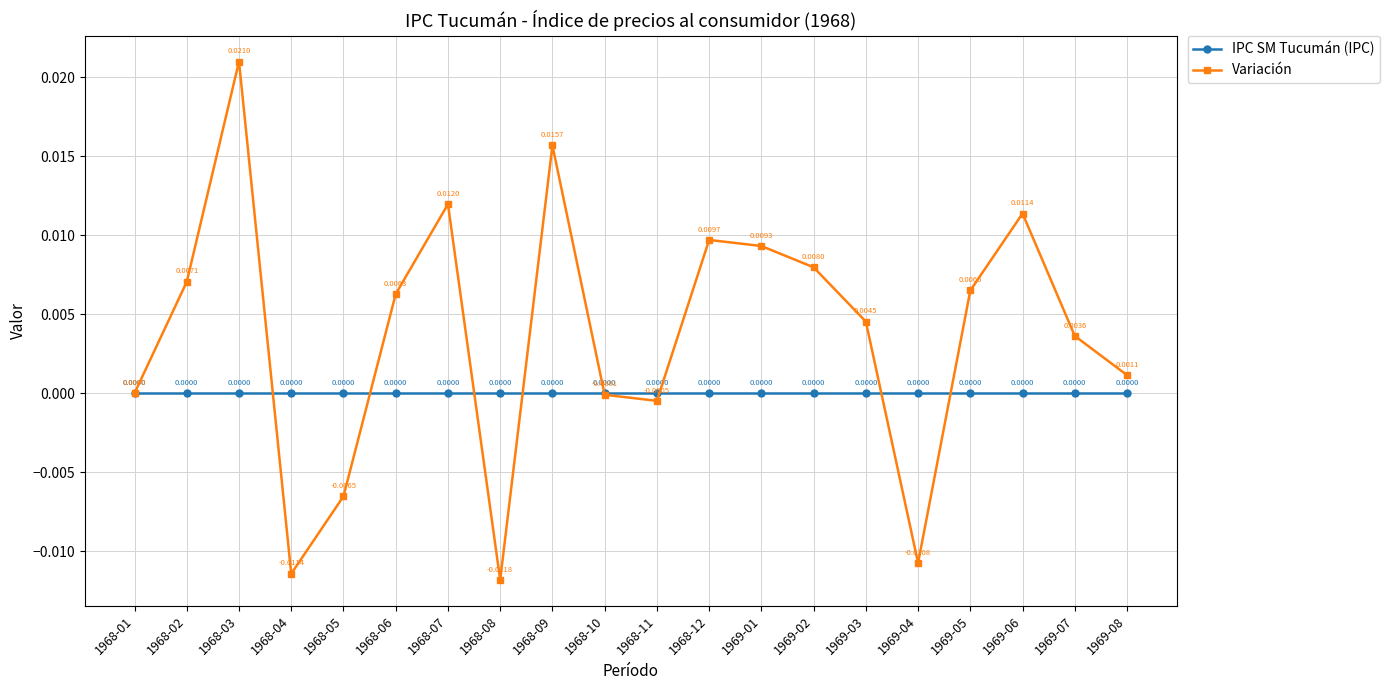

In IPC SM Tucumán (IPC), how many points are higher than both neighbors (excluding endpoints)?

4